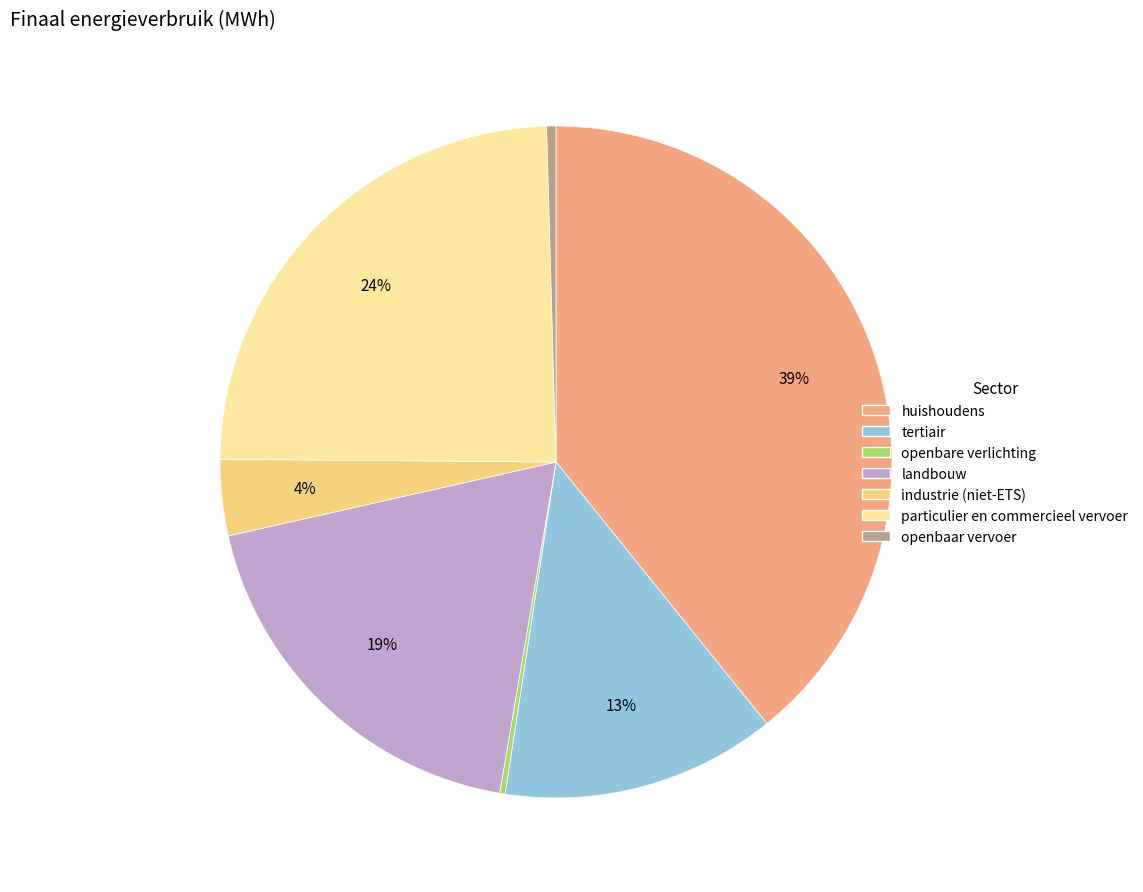

Which has a higher value, tertiair or huishoudens?

huishoudens